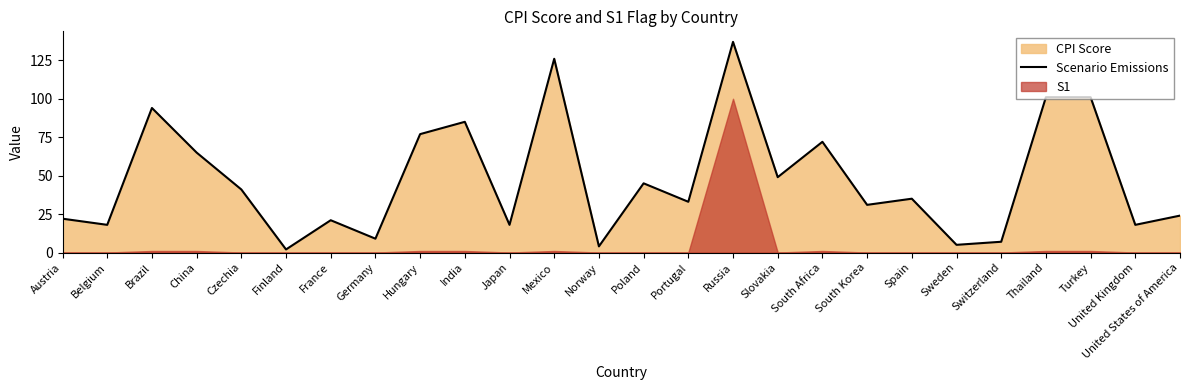

Which category has the lowest value across all series?

Finland